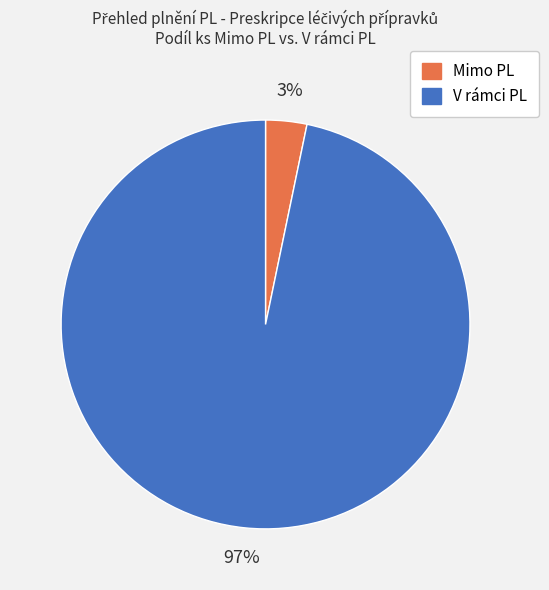

Which slice represents more than half of the pie?

V rámci PL